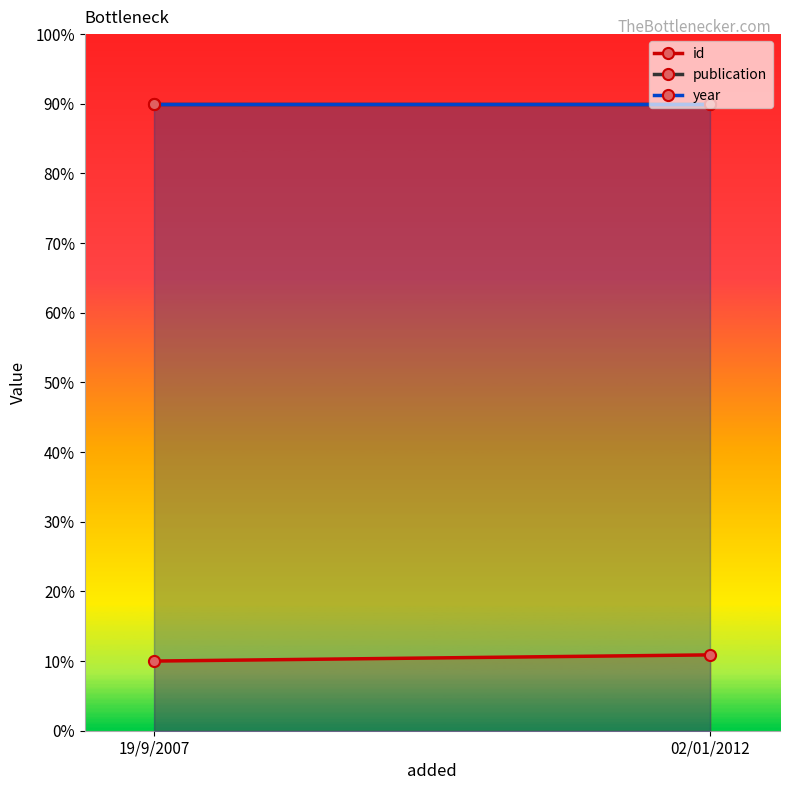

What is the difference between the maximum and minimum values in the id series?

0.9